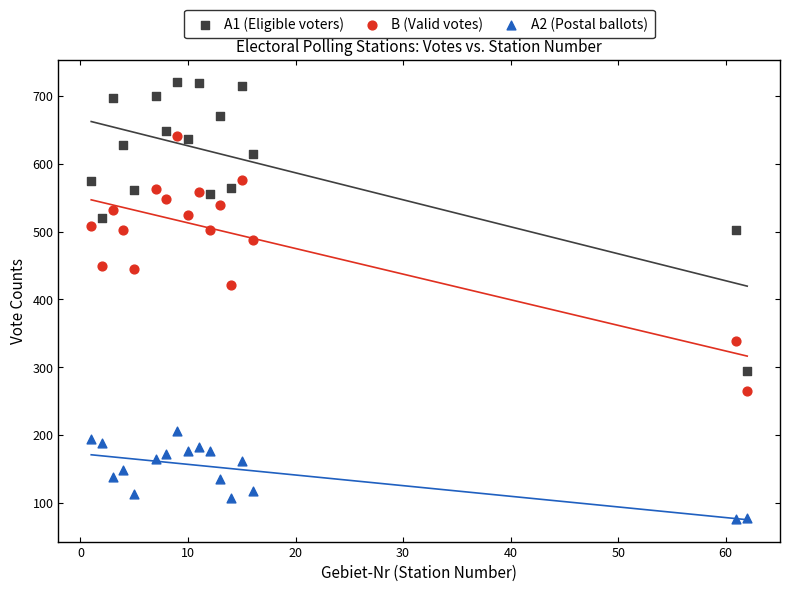

Which series reaches the minimum Y coordinate?

A2 (Postal ballots)